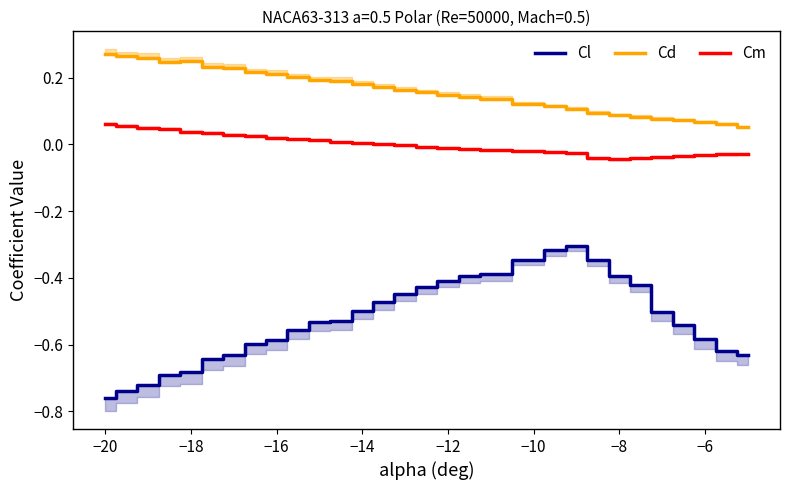

What are all the series names shown in the legend?

Cl, Cd, Cm